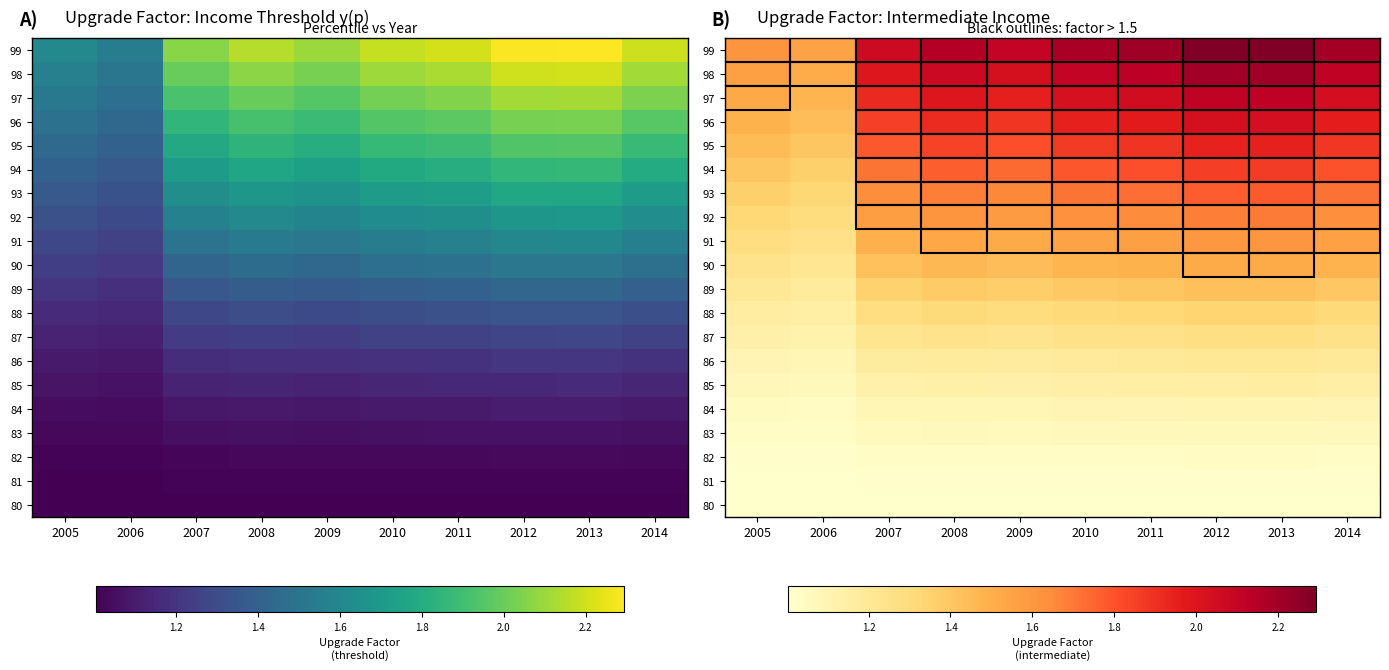

At which category is the sum across all series the highest?

2013